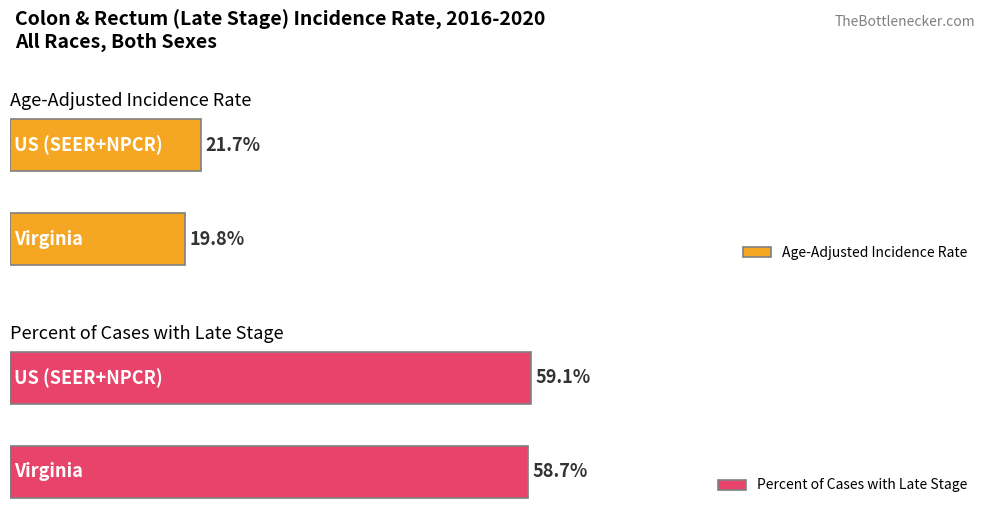

Reading right to left, transcribe all the data shown in this chart.

Age-Adjusted Incidence Rate: US (SEER+NPCR)=21.7	Virginia=19.8
Percent of Cases with Late Stage: US (SEER+NPCR)=59.1	Virginia=58.7